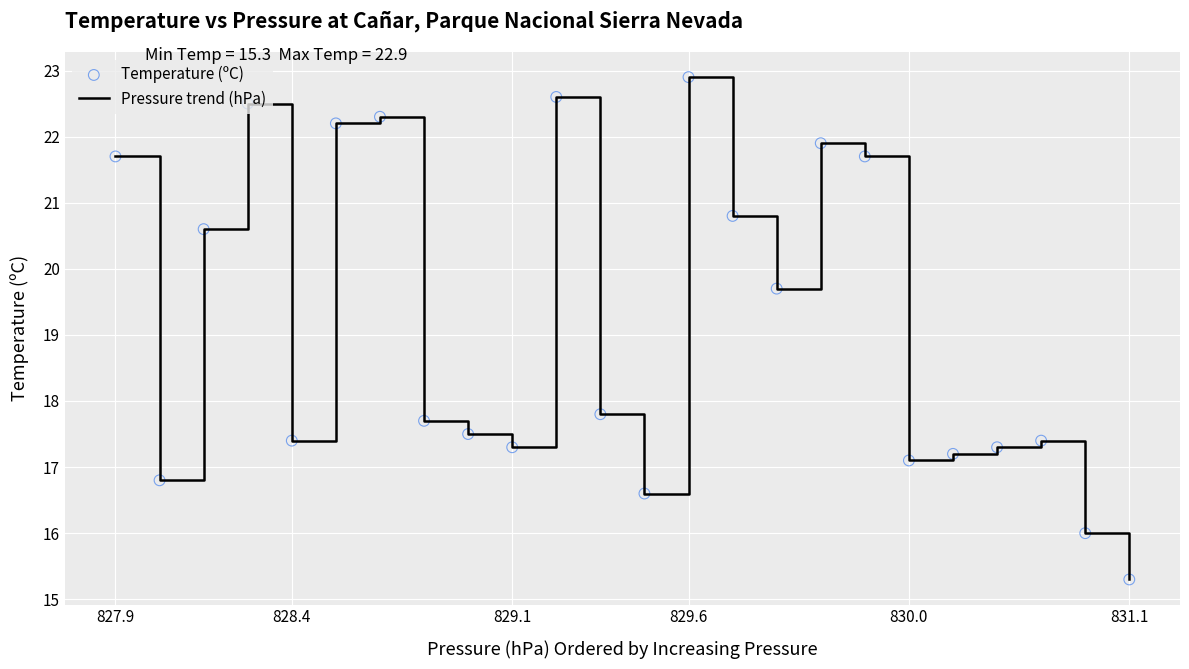

What is the smallest value displayed?

15.3